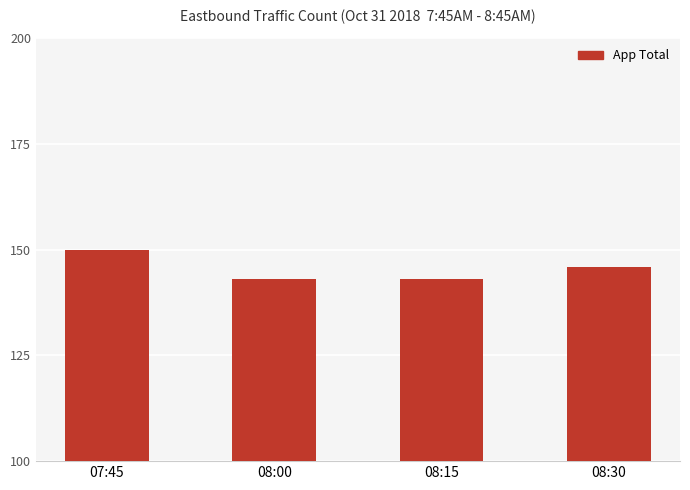

At which label is the value closest to 146?

08:30